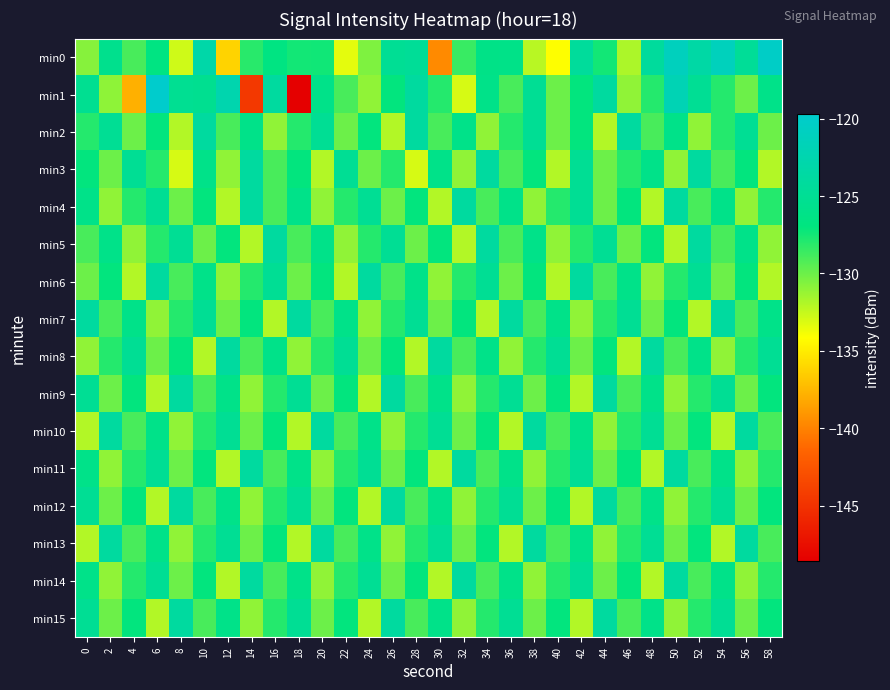

Rank the series by their maximum value, from lowest to highest.

min2, min3, min4, min5, min6, min7, min8, min9, min10, min11, min12, min13, min14, min15, min0, min1